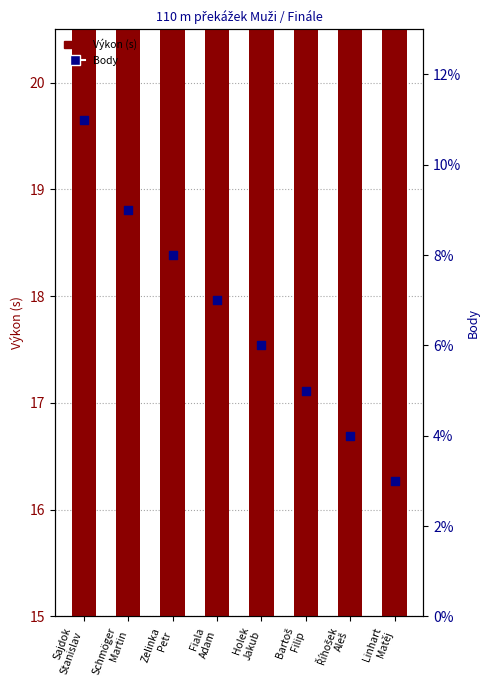

Is the value of Body at Bartoš
Filip greater than the value of Výkon (s) at Sajdok
Stanislav?

No